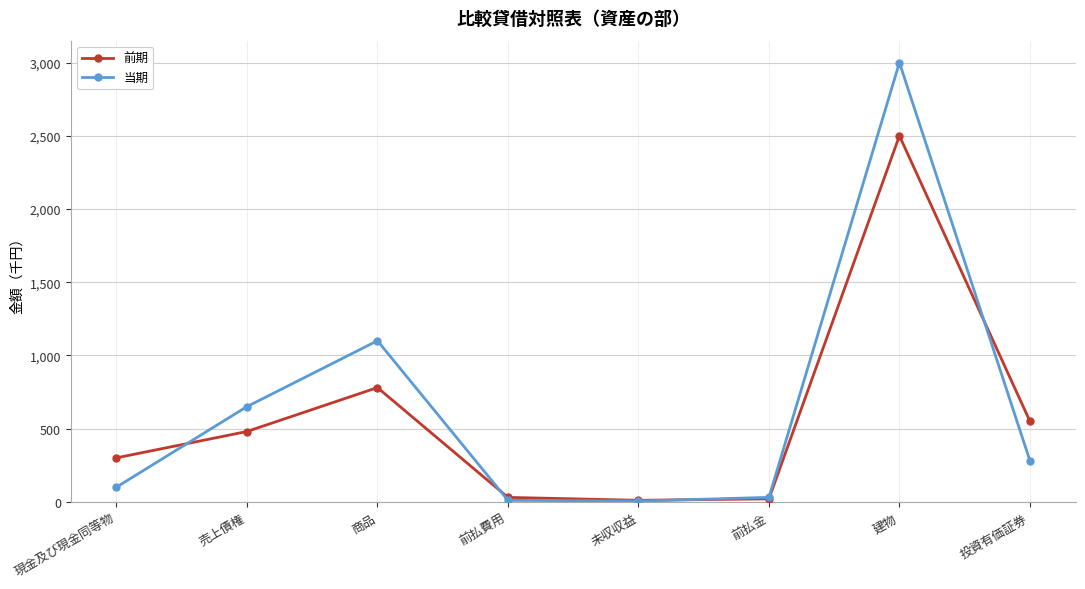

The 前期 series shows 550 at 投資有価証券. True or false?

True